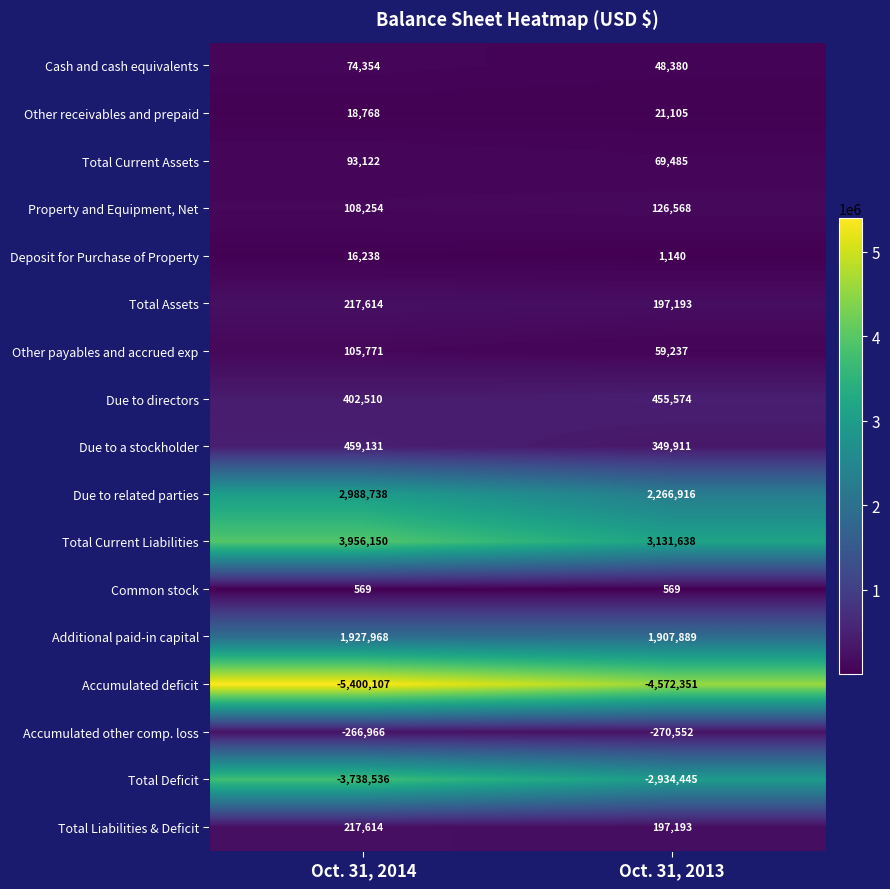

True or false: Total Current Liabilities has a value of 1607603 at Oct. 31, 2014.

False